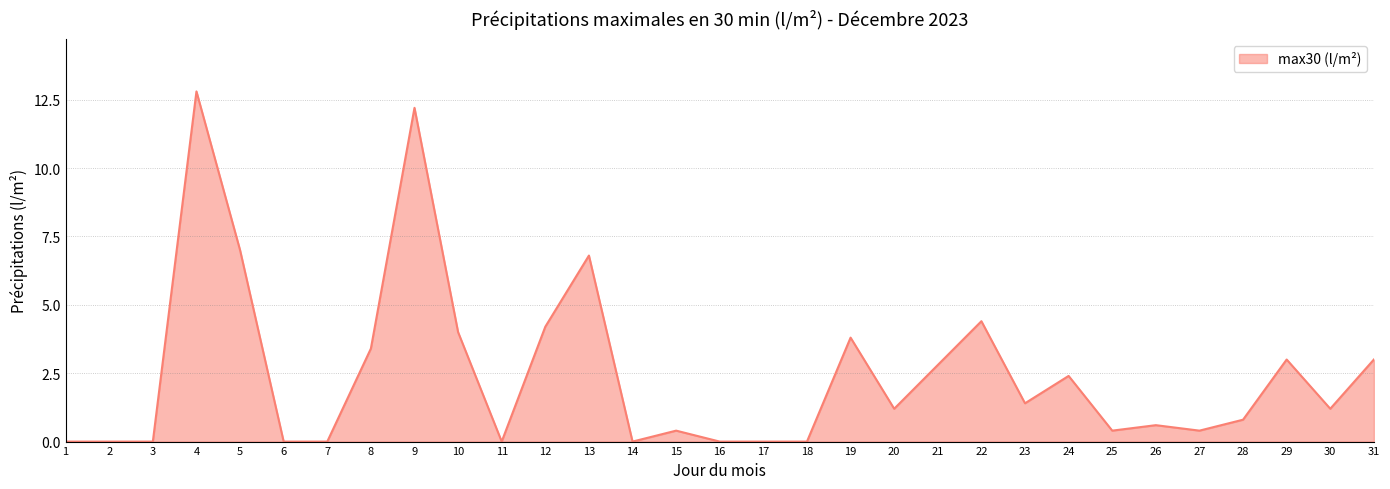

Reading right to left, extract all data points from this chart.

3.0	1.2	3.0	0.8	0.4	0.6	0.4	2.4	1.4	4.4	2.8	1.2	3.8	0.0	0.0	0.0	0.4	0.0	6.8	4.2	0.0	4.0	12.2	3.4	0.0	0.0	7.0	12.8	0.0	0.0	0.0